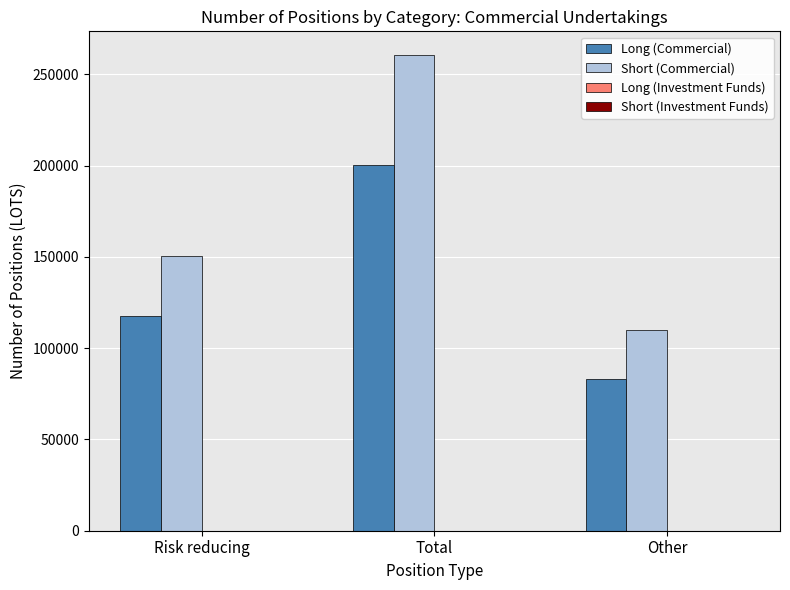

How many categories are shown in the chart?

3